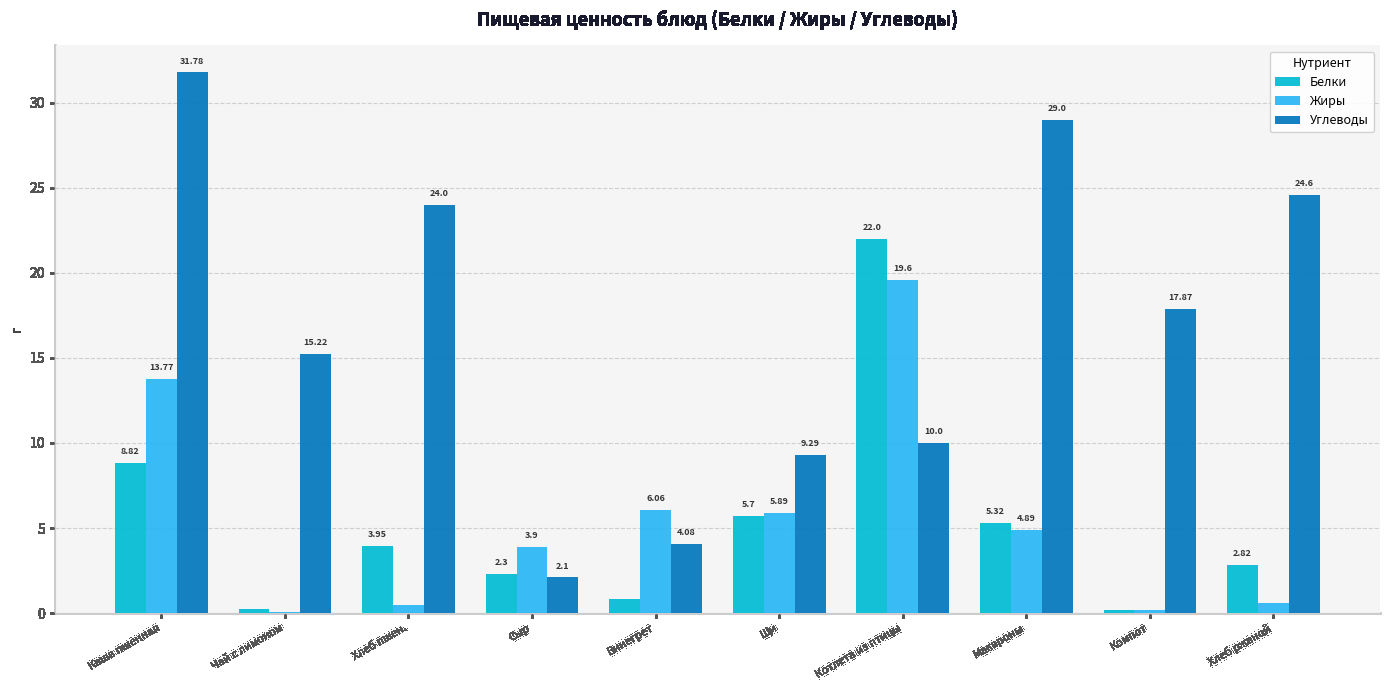

Which label corresponds to the largest value in the chart?

Каша пшенная